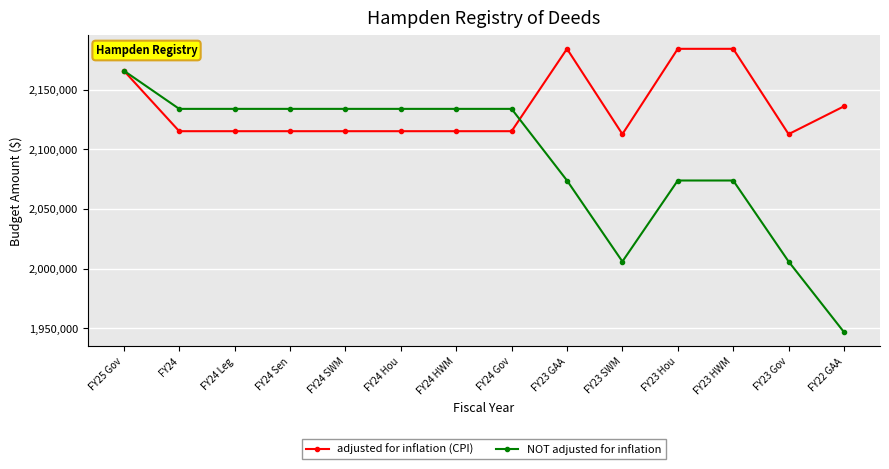

The value of adjusted for inflation (CPI) at FY22 GAA is 2135932. True or false?

True